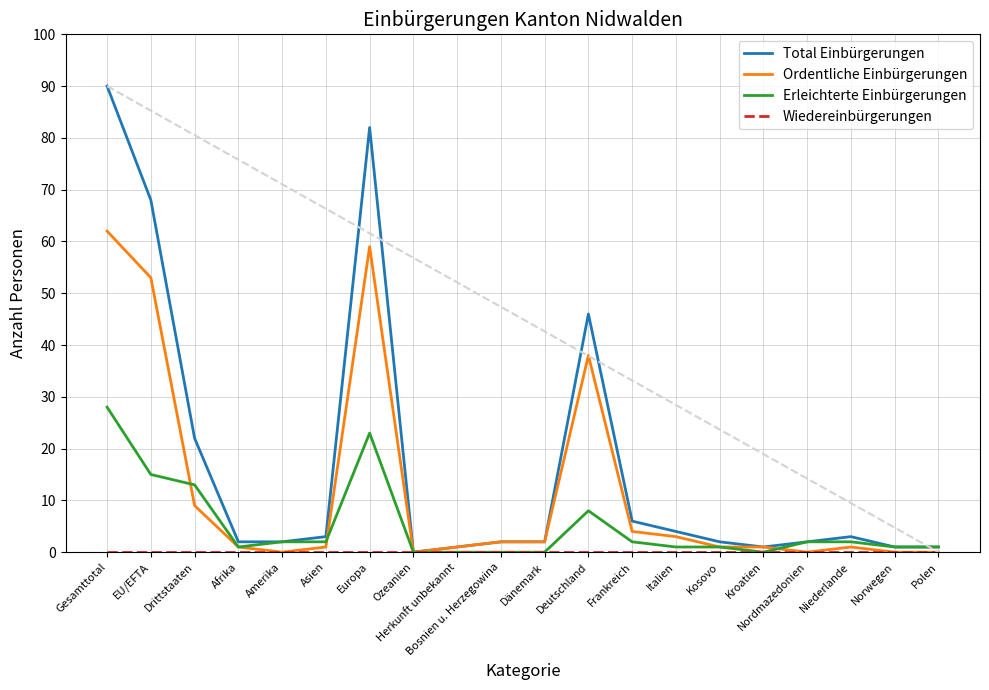

What position from the right is Amerika?

16